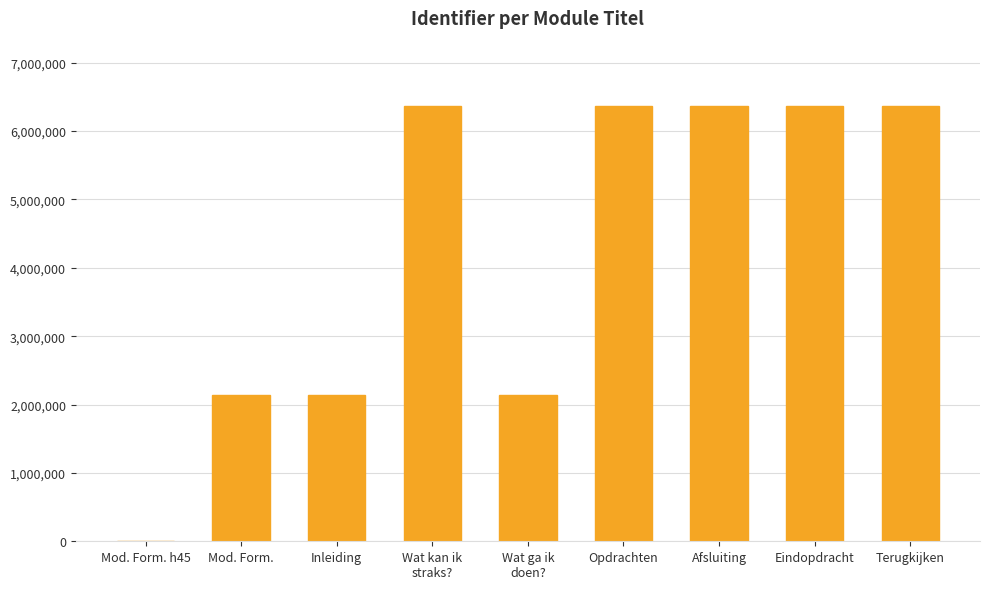

What is the sum of all values?

38269035